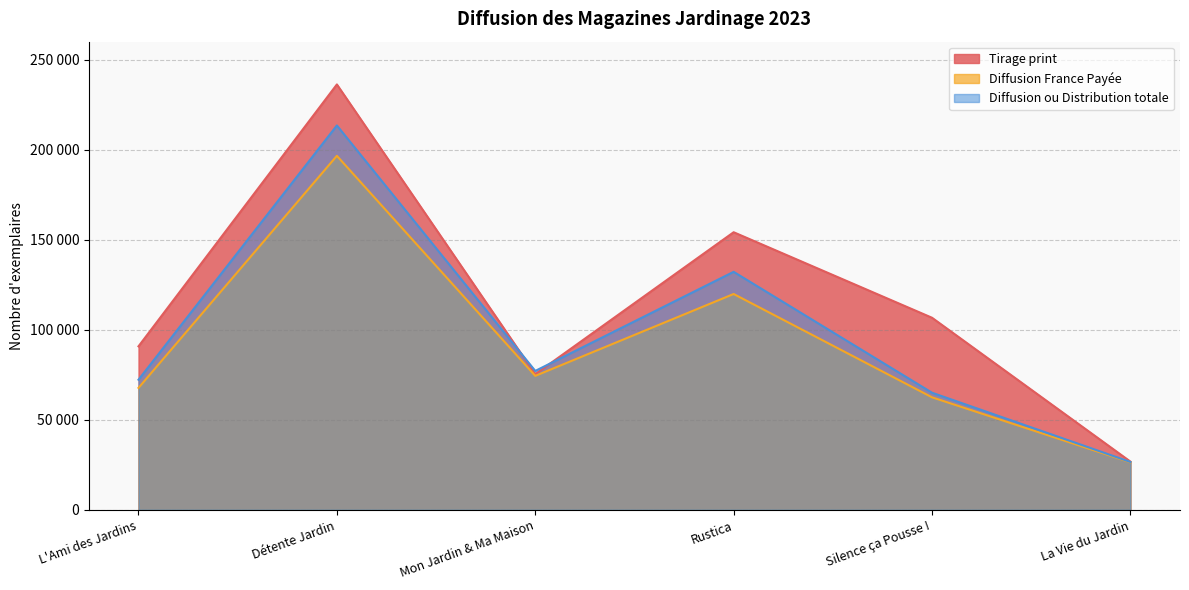

Rank the series at Silence ça Pousse ! from lowest to highest value.

Diffusion France Payée, Diffusion ou Distribution totale, Tirage print